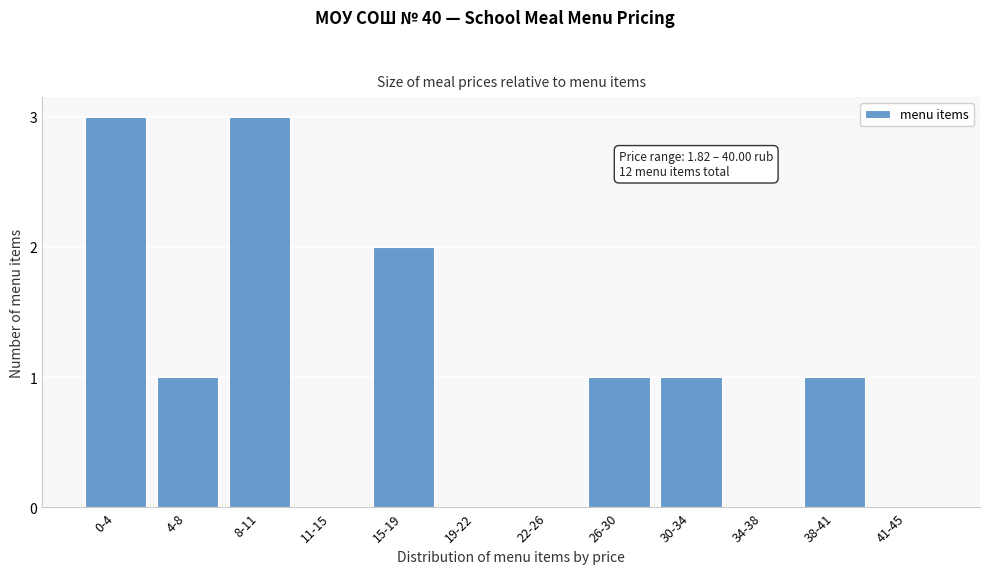

Reading left to right, extract all data points from this chart.

0-4=3	4-8=1	8-11=3	11-15=0	15-19=2	19-22=0	22-26=0	26-30=1	30-34=1	34-38=0	38-41=1	41-45=0